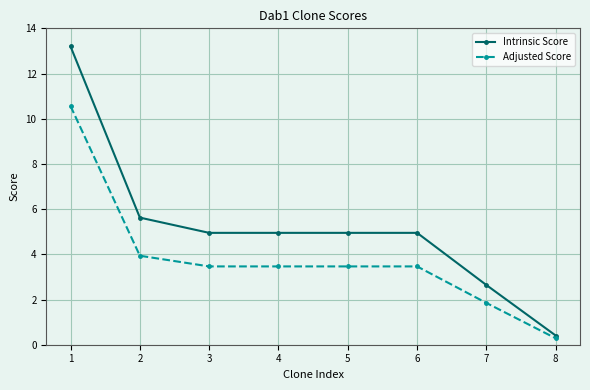

Is it true that Intrinsic Score equals 5.0 at 3?

True